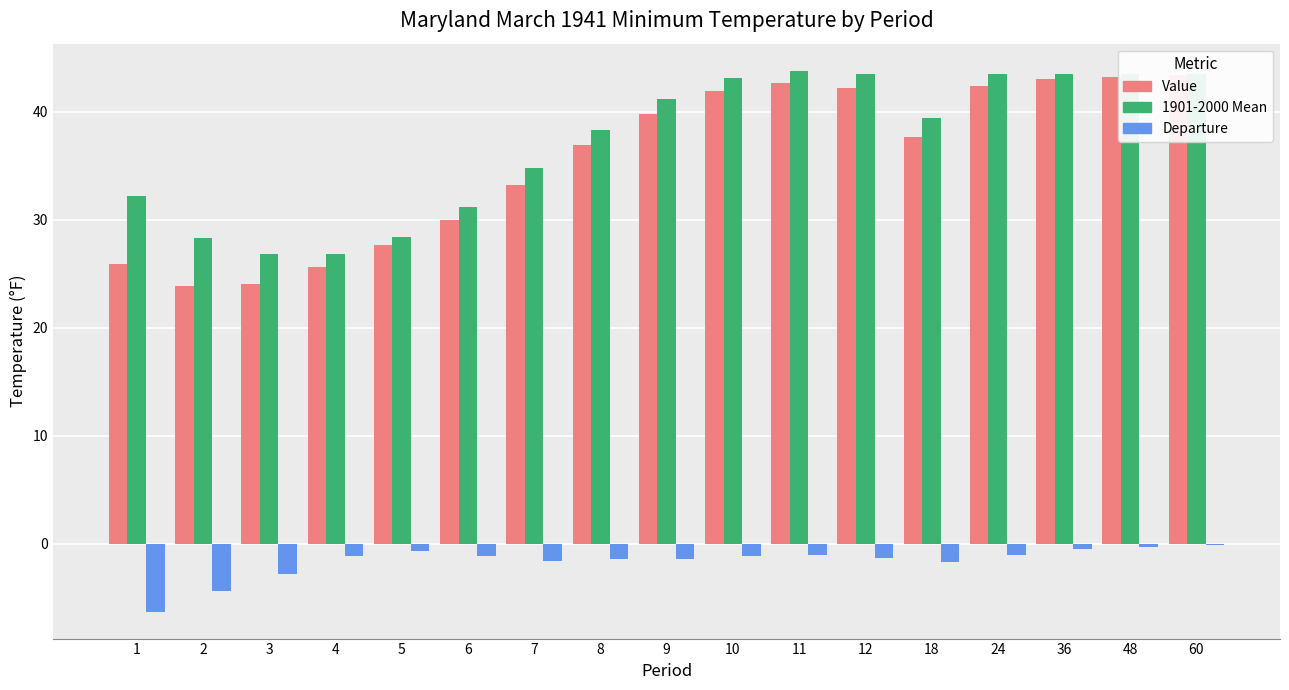

True or false: Value has a value of 51.0 at 8.

False